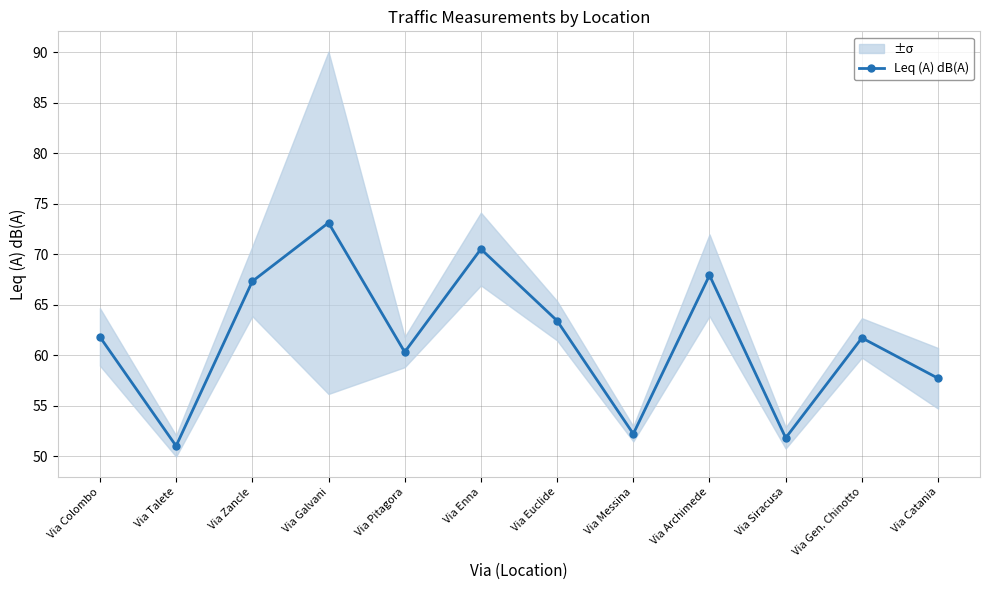

Is it true that the value at Via Gen. Chinotto is 61.7?

True